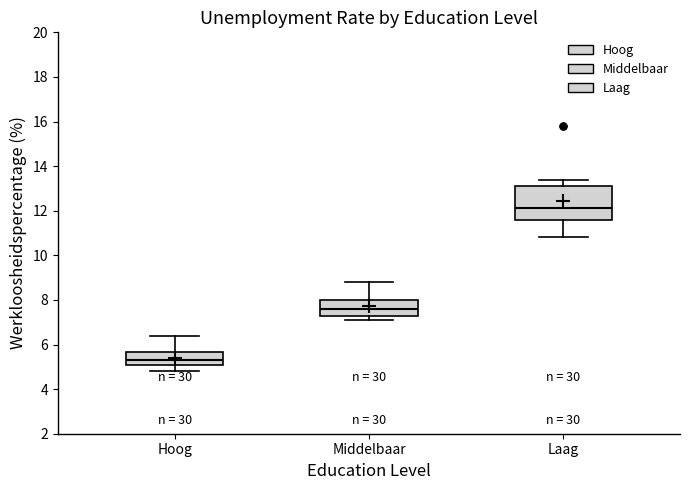

Reading left to right, transcribe this box plot: for each box, give where its median line is, the range the box spans, and where its two whiskers end, as read against the y-axis. The values are not printed on the chart, so give them approximately, as read against the axis.

Hoog: median 5.4, box 5.2 to 5.6, whiskers 4.8 to 6.4
Middelbaar: median 7.6, box 7.4 to 8.0, whiskers 7.2 to 8.8
Laag: median 12.2, box 11.6 to 13.2, whiskers 10.8 to 13.4